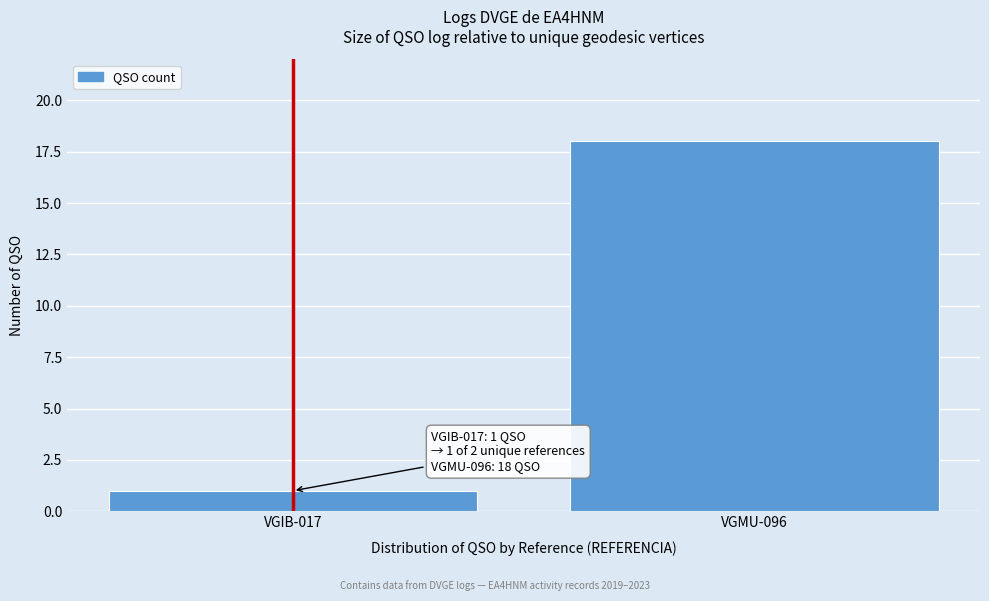

Reading right to left, extract all data points from this chart.

VGMU-096=18	VGIB-017=1